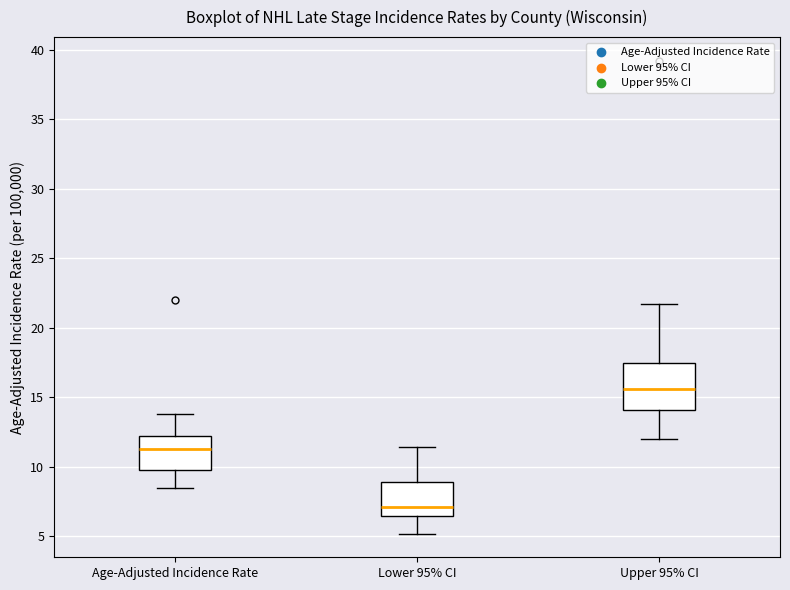

Which box is the tallest, from its lower edge to its upper edge?

Upper 95% CI